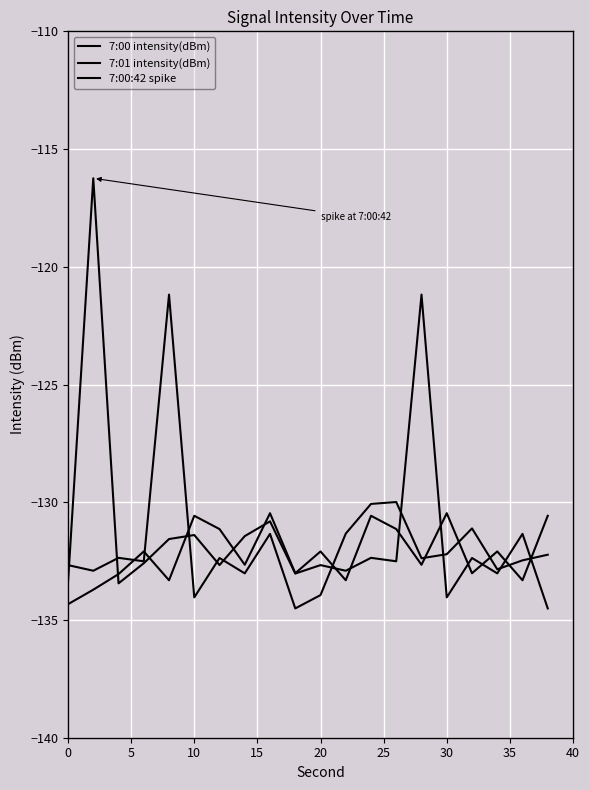

Which series has the largest total across all categories?

7:00:42 spike